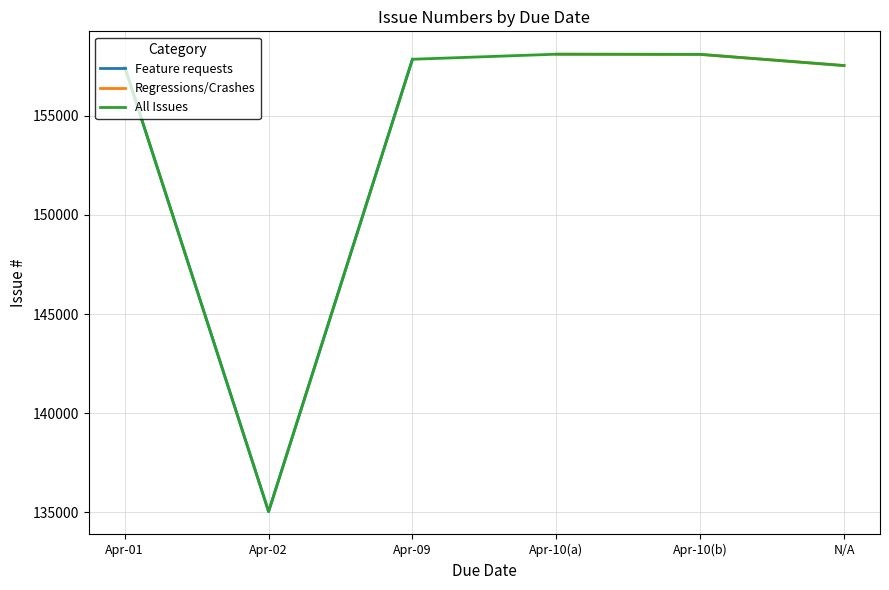

What is the change in value from 2024-04-02 to N/A?

+22505